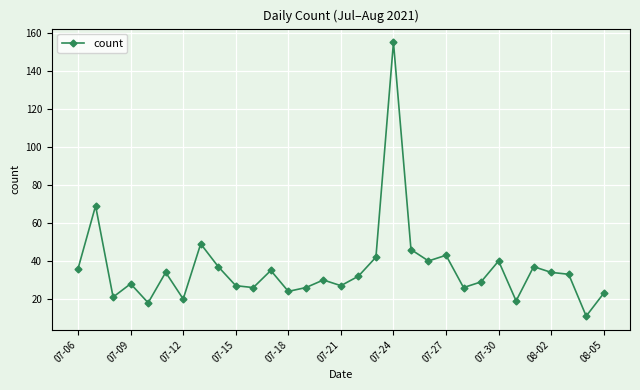

What is the value of the 2nd point from the left?

69